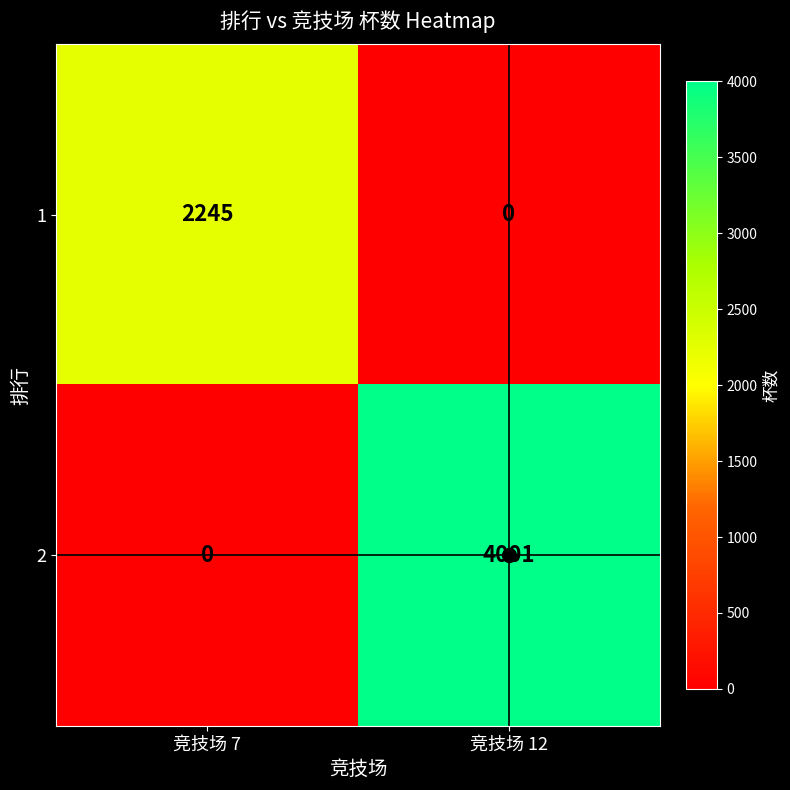

List the series in order of their overall mean, lowest first.

1, 2